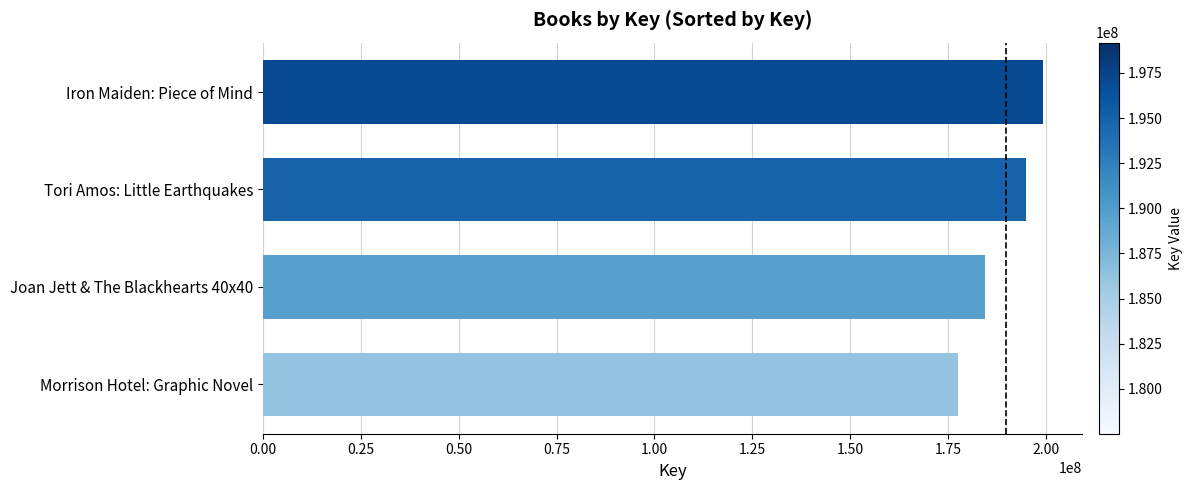

Reading top to bottom, extract all data points from this chart.

199174334	194939902	184555866	177521669